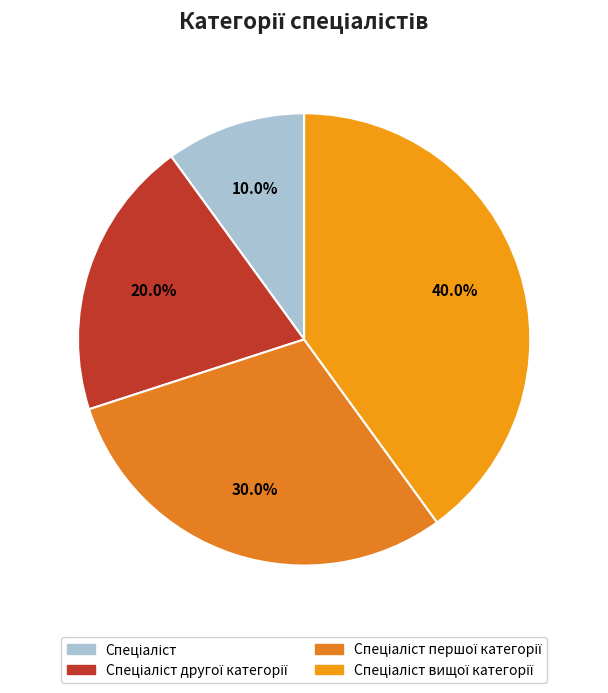

How many segments does this pie chart have?

4